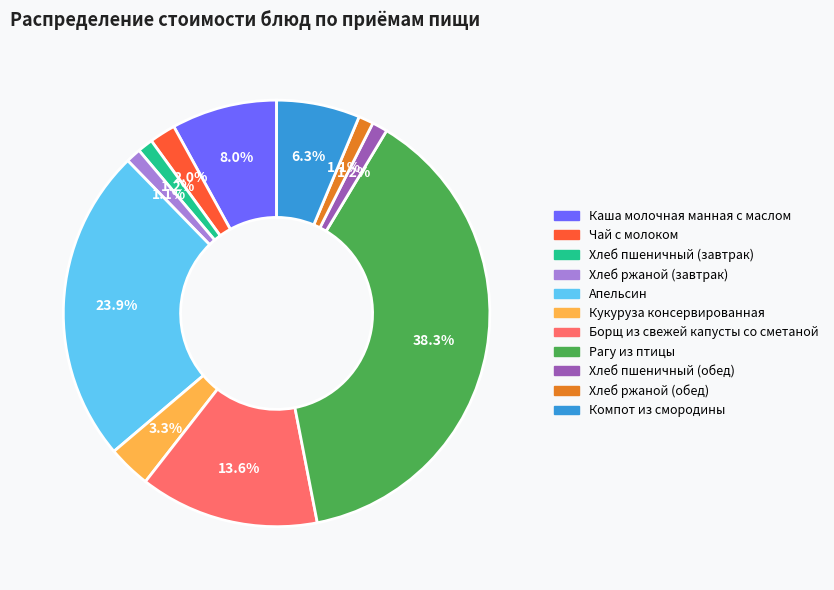

What percentage is the Рагу из птицы slice, to the nearest percent?

38%